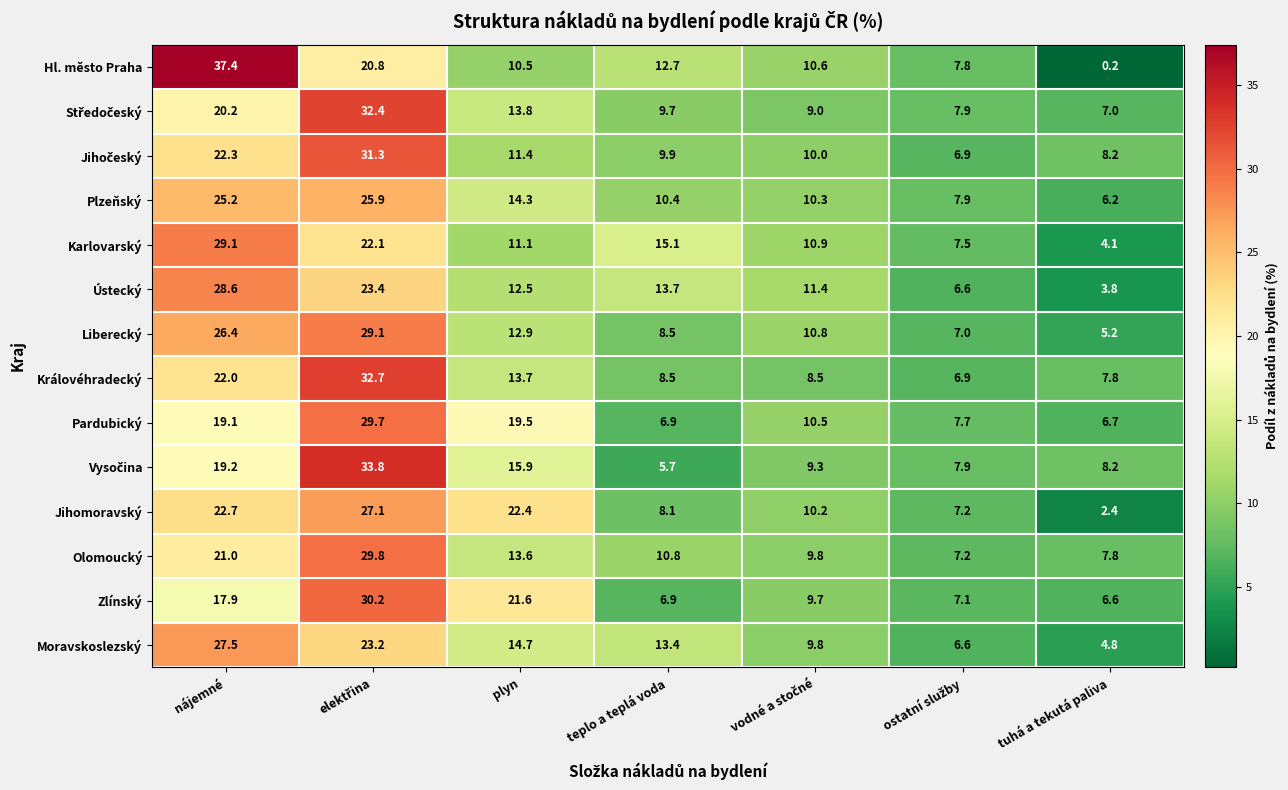

What value does the Karlovarský series have at plyn?

11.1